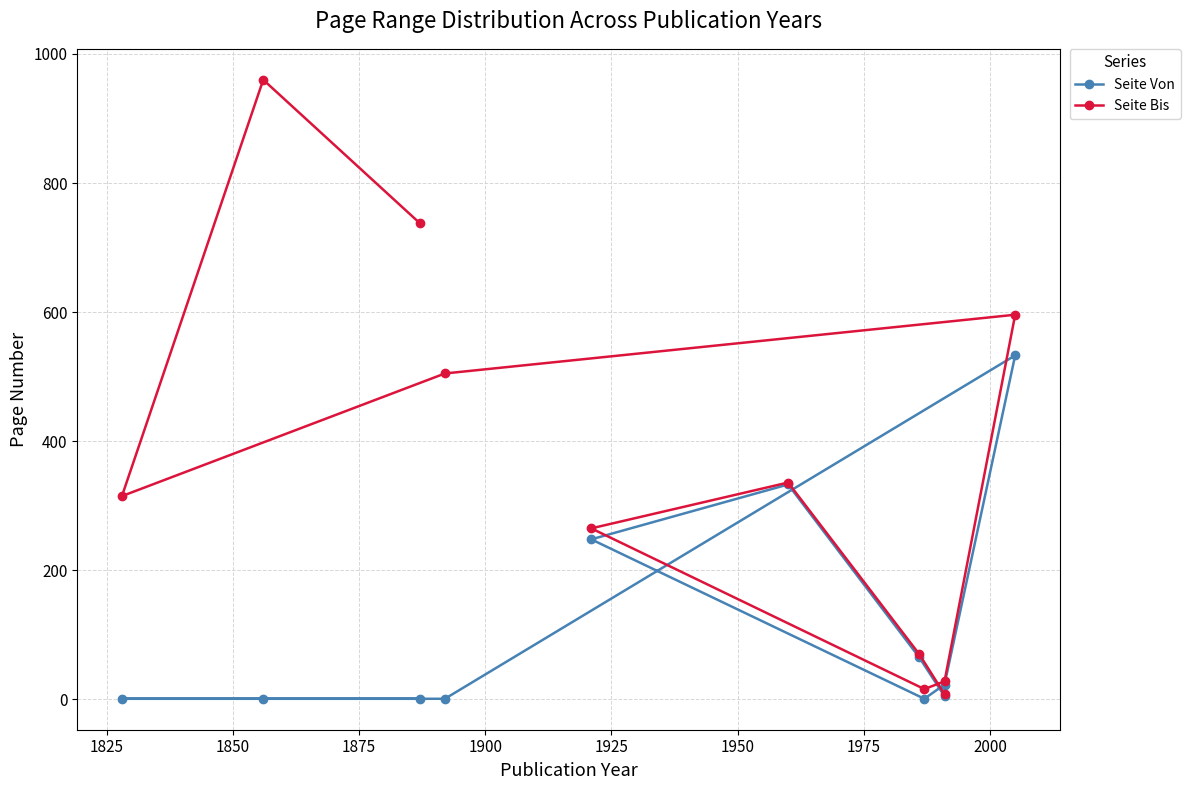

How many categories are shown in the chart?

11